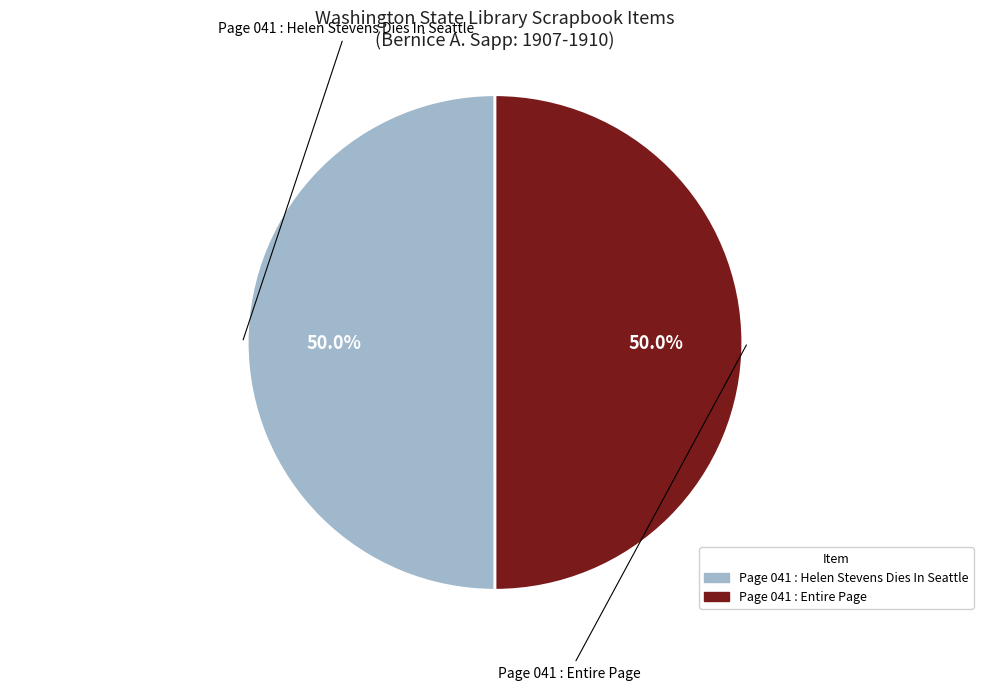

Combined, what portion of the pie is Page 041 : Entire Page and Page 041 : Helen Stevens Dies In Seattle?

100.0%